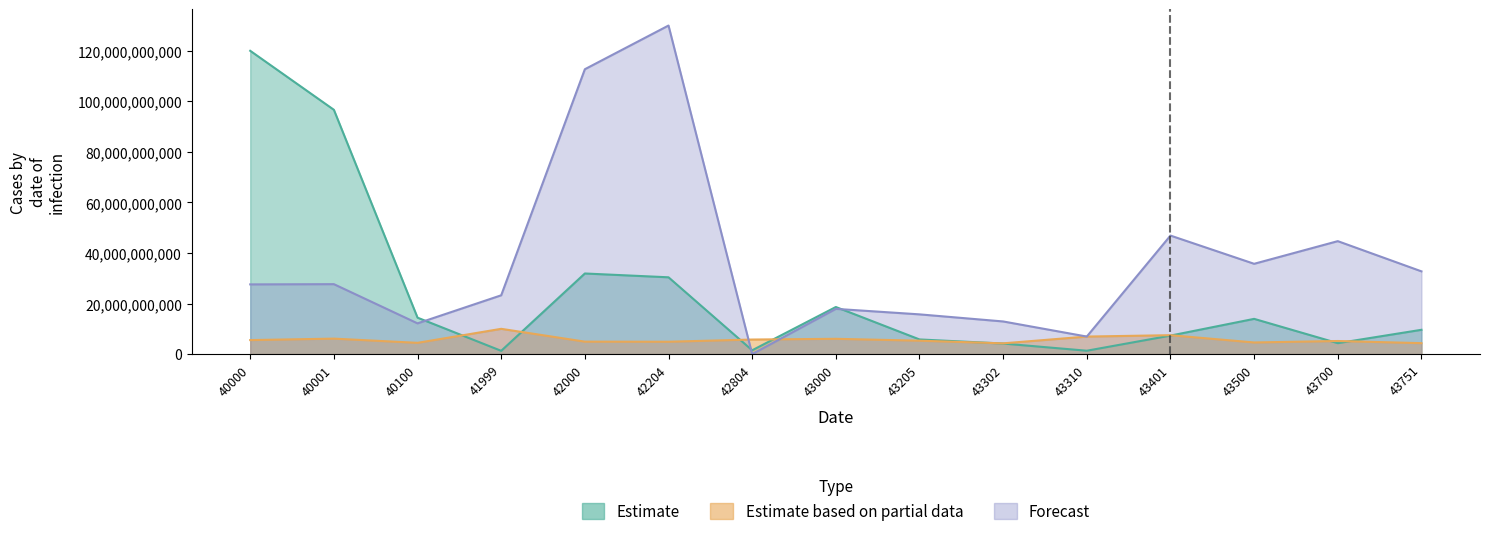

What is the value of the Estimate based on partial data point at the 5th from the left?

4927536231.9